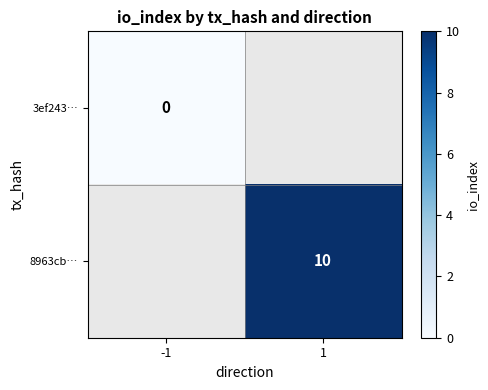

Count the number of categories in the chart.

2